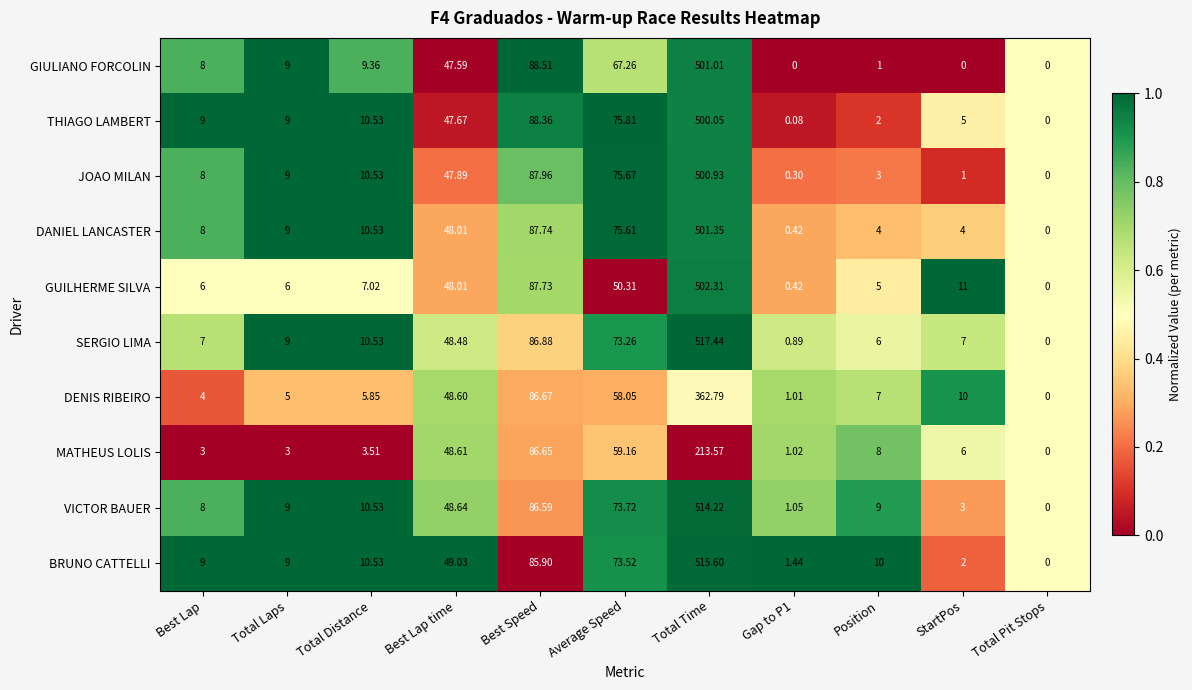

Is the value of THIAGO LAMBERT at StartPos greater than the value of VICTOR BAUER at Average Speed?

No